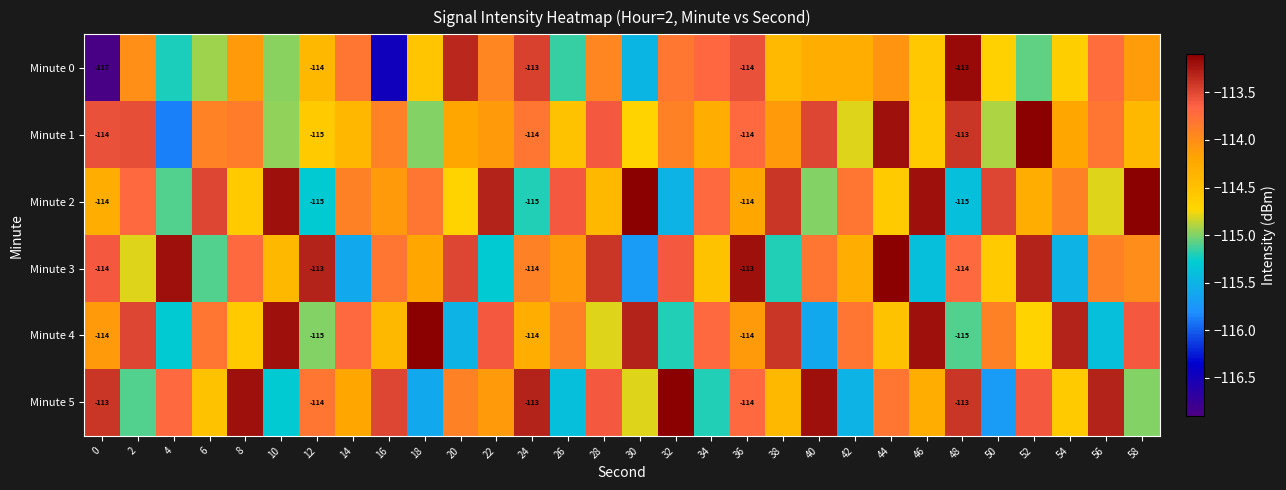

Count the number of categories in the chart.

30